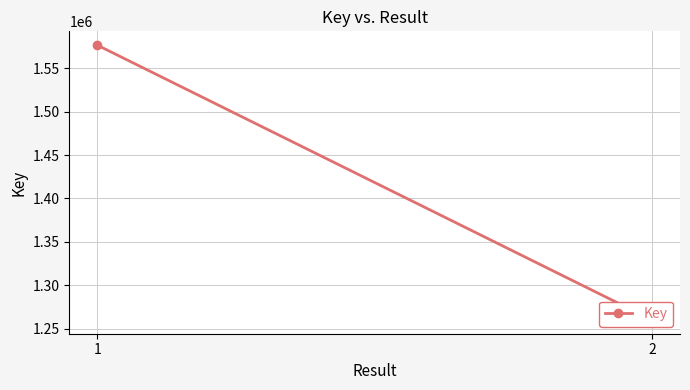

What is the sum of all values?

2836760